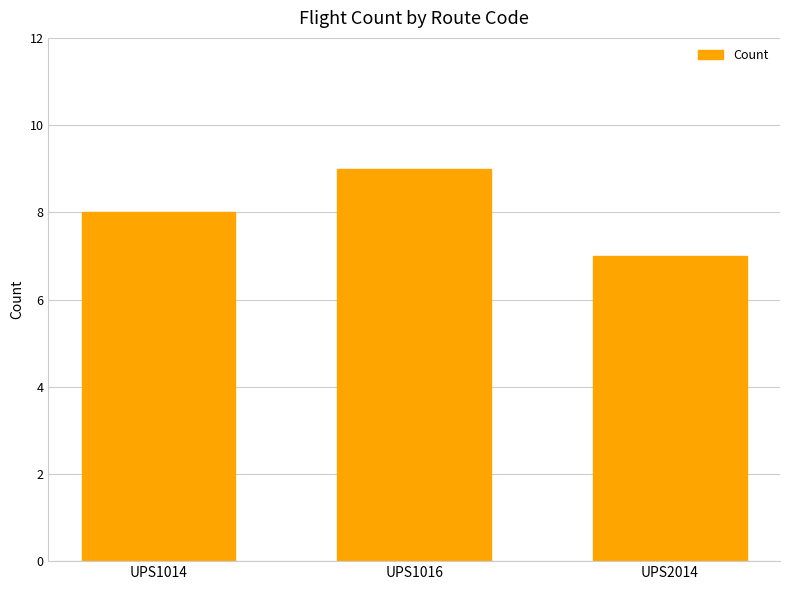

The value at UPS1016 is 9. True or false?

True